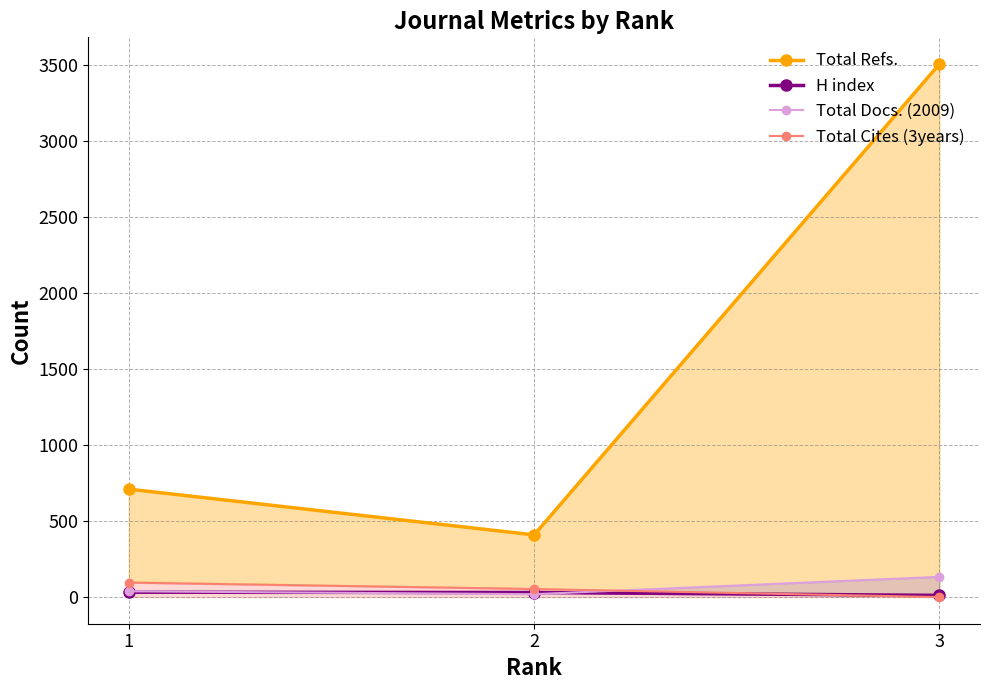

At which category is the sum across all series the highest?

3